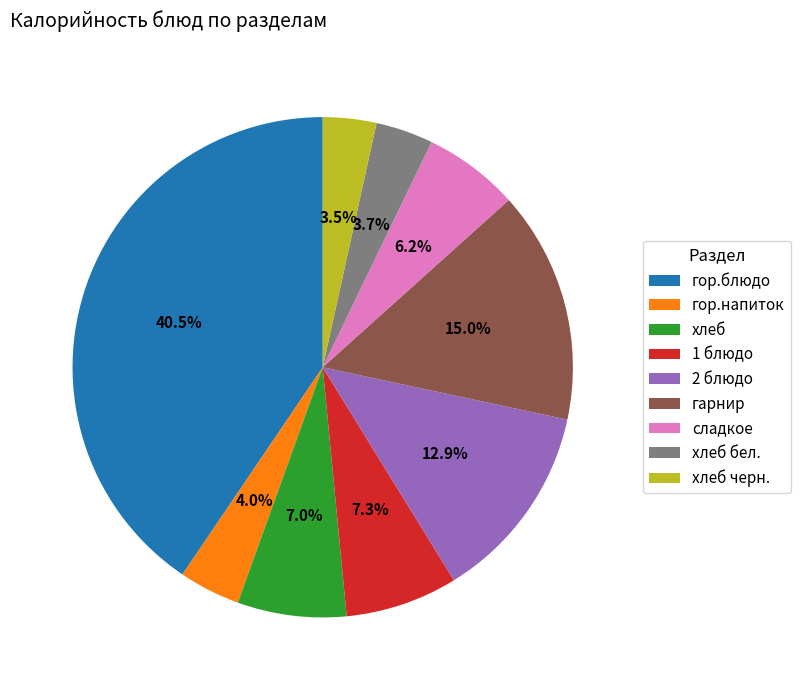

Is it true that хлеб бел. is 14% of the pie?

False